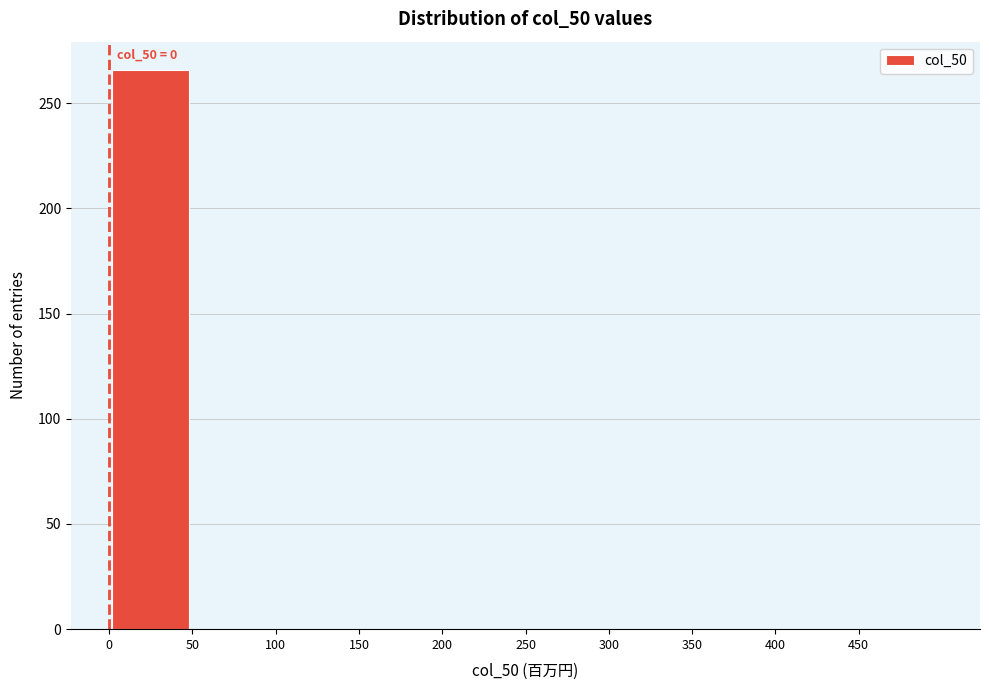

Which range on the x-axis has the tallest bar?

0 to 50